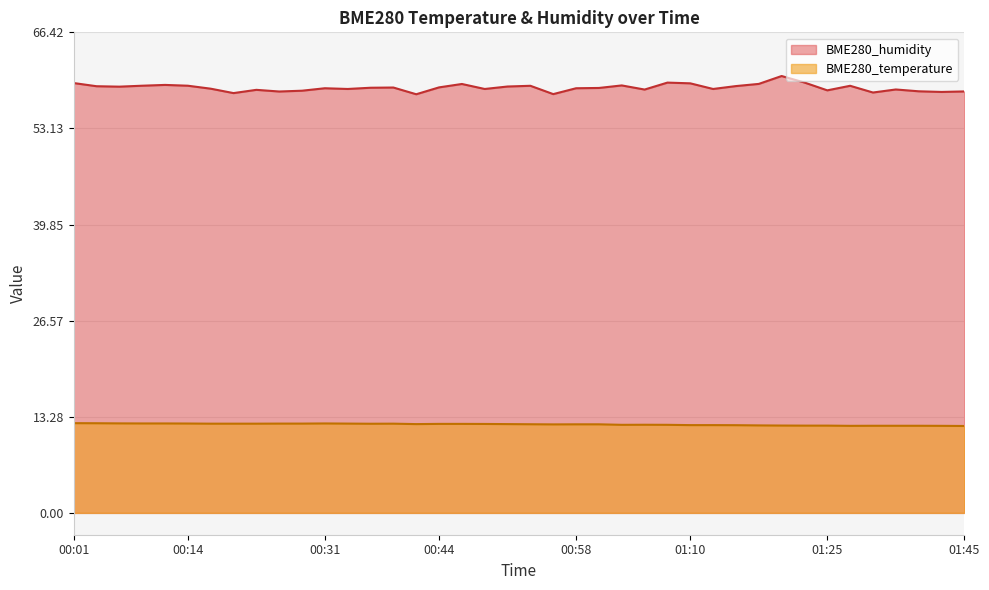

The value of BME280_humidity at 01:08 is 101.5. True or false?

False